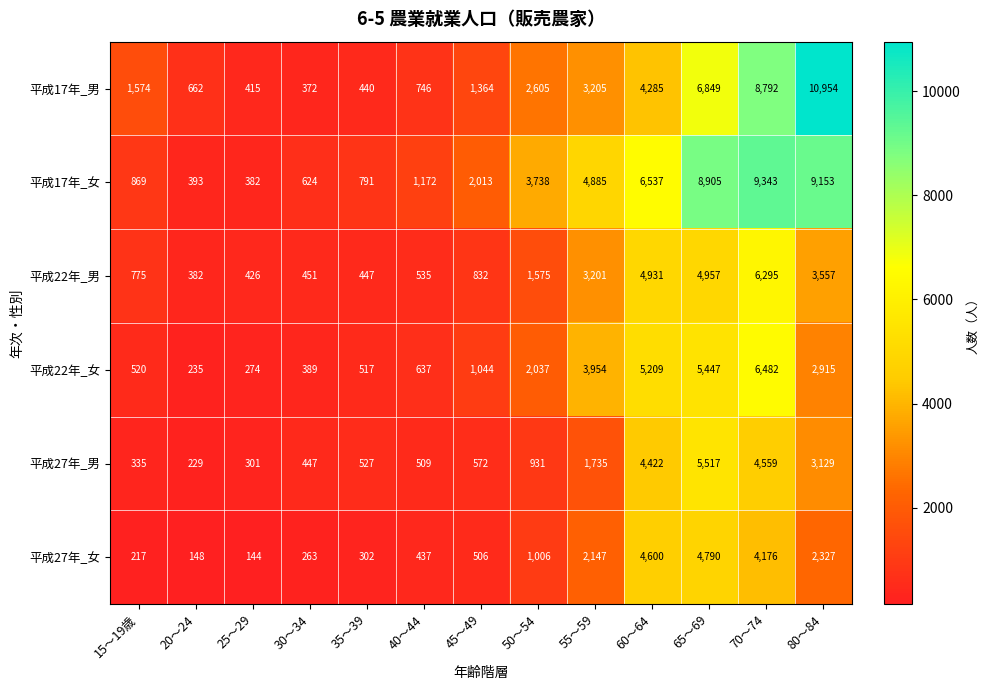

What is the total value across all series at 40～44?

4036